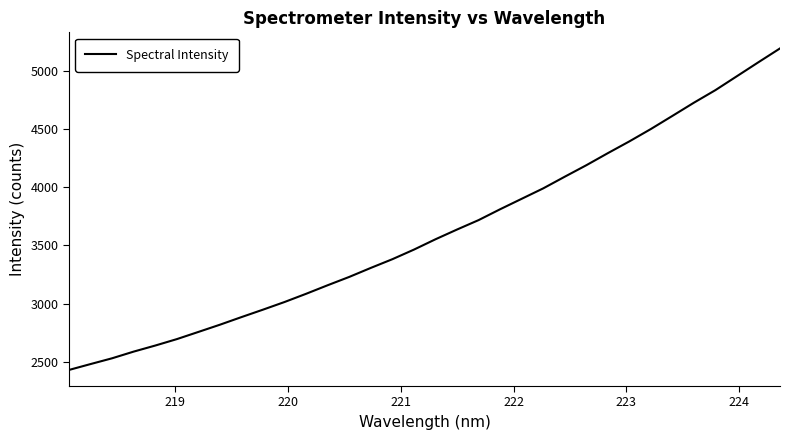

What is the smallest value displayed?

2430.2